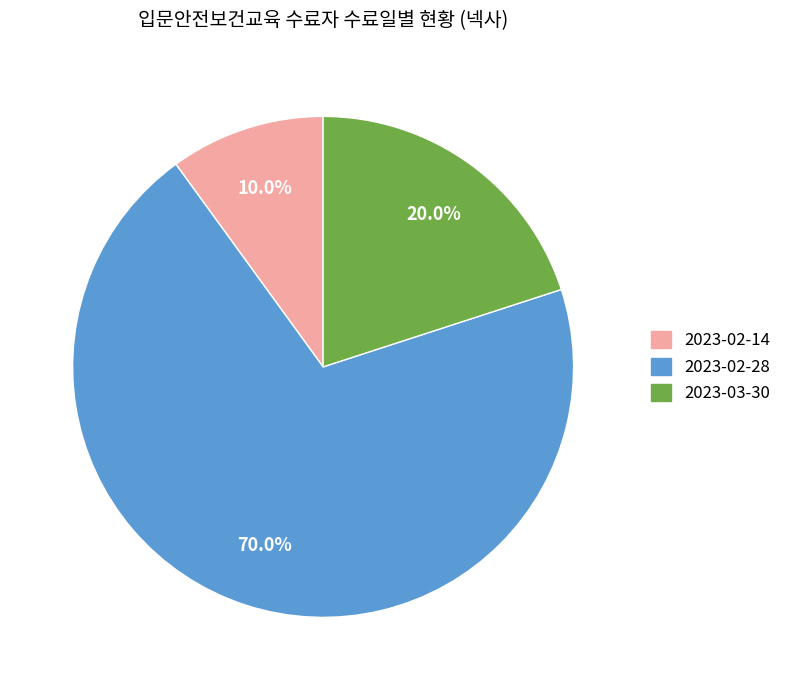

Does any single category account for the majority?

Yes